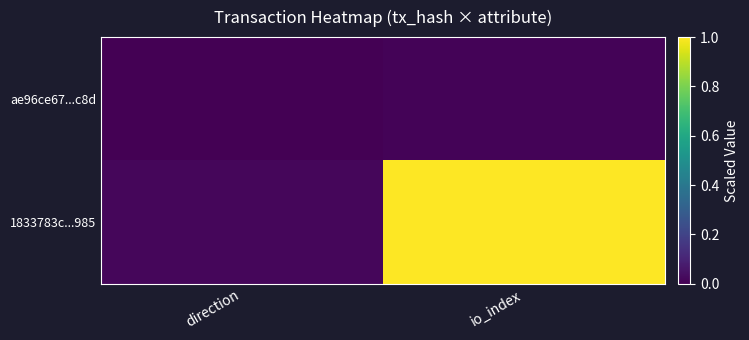

Which has a higher value, io_index or direction?

io_index